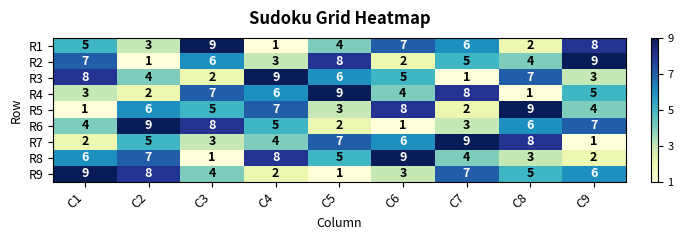

The R4 series shows 9 at C4. True or false?

False